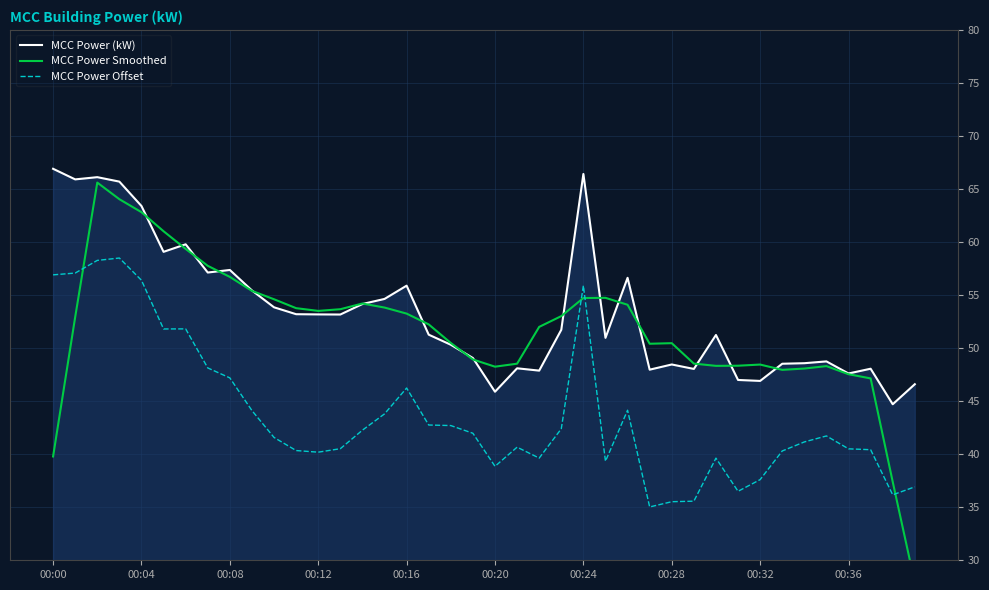

Where is MCC Power Offset nearest to the value 46?

00:16